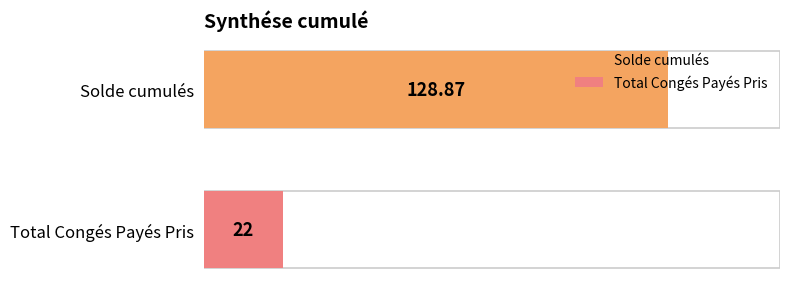

Between Solde cumulés and Total Congés Payés Pris, which is larger?

Solde cumulés